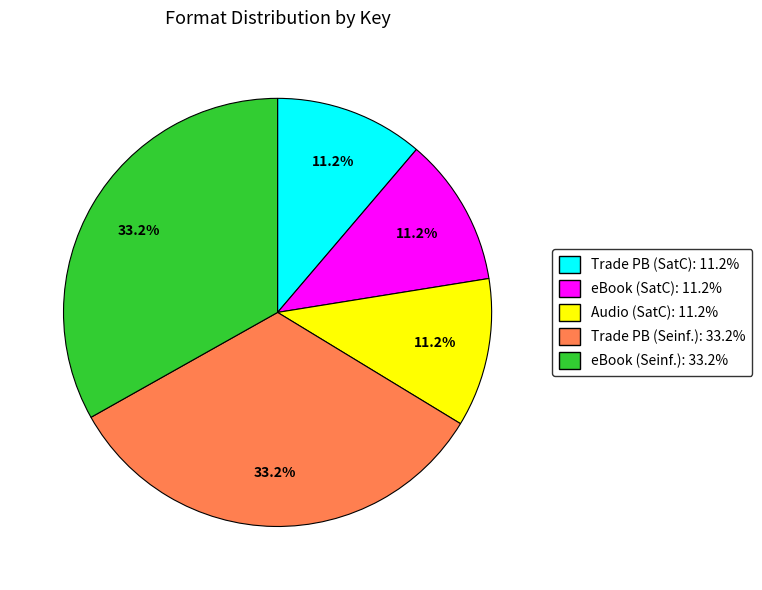

How many segments does this pie chart have?

5